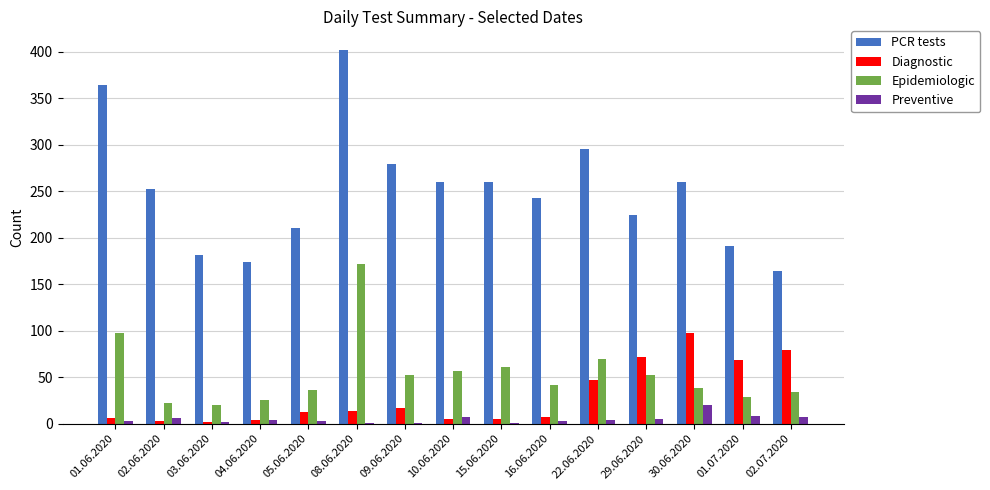

Is it true that Diagnostic equals 32 at 22.06.2020?

False